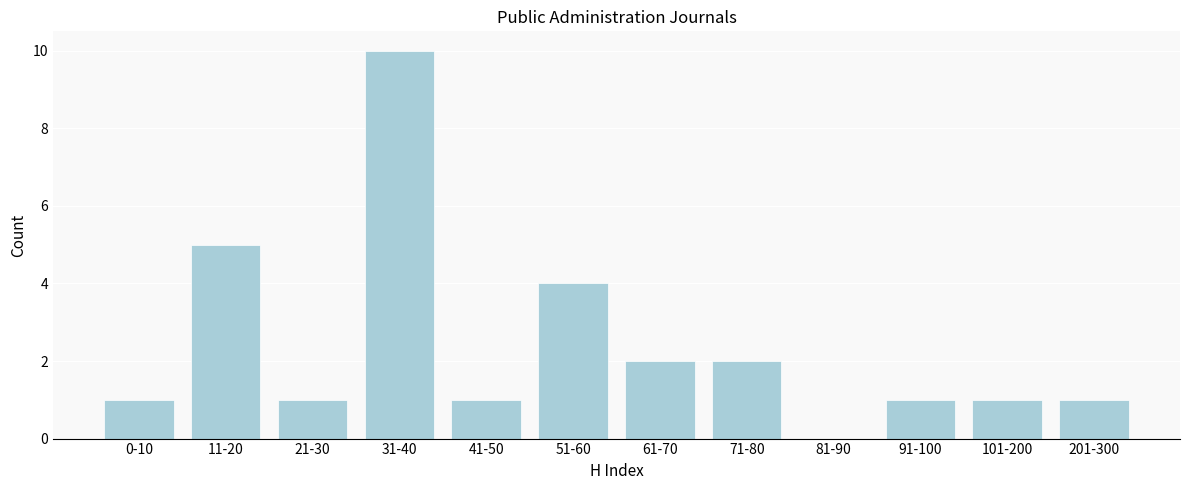

Reading left to right, list all the values displayed in this chart.

0-10=1	11-20=5	21-30=1	31-40=10	41-50=1	51-60=4	61-70=2	71-80=2	81-90=0	91-100=1	101-200=1	201-300=1